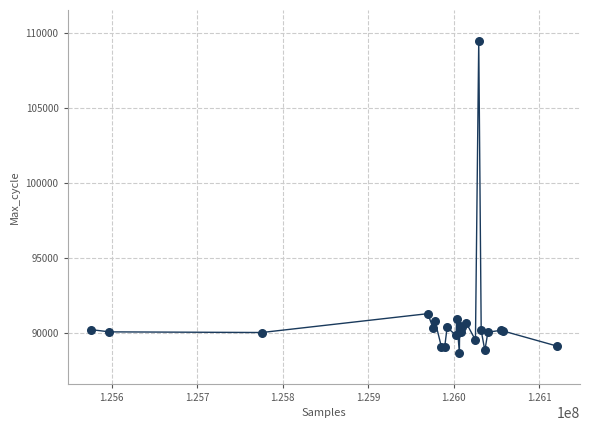

What Y value in the scatter plot is closest to 99050?

91270